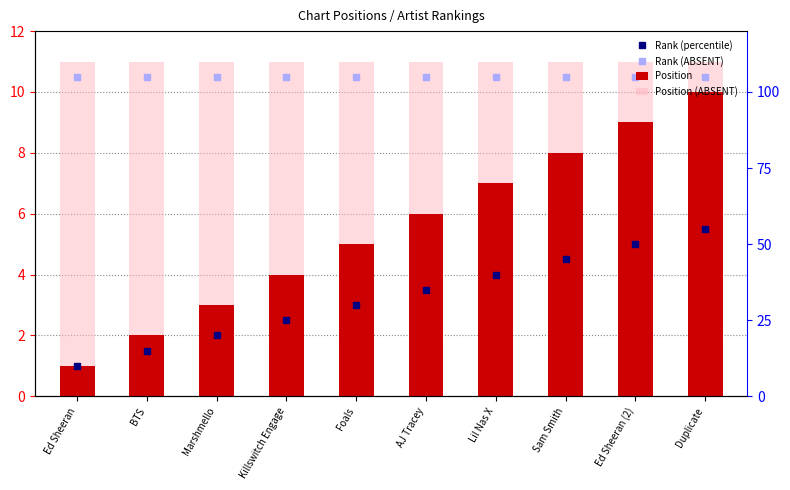

How many bars are there in each group?

2